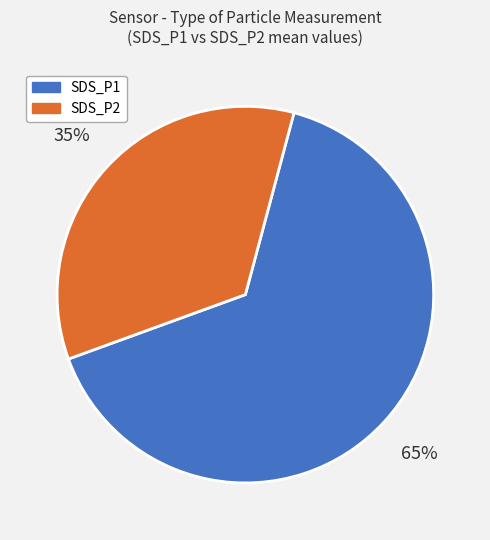

Rank the categories by value from highest to lowest.

SDS_P1, SDS_P2